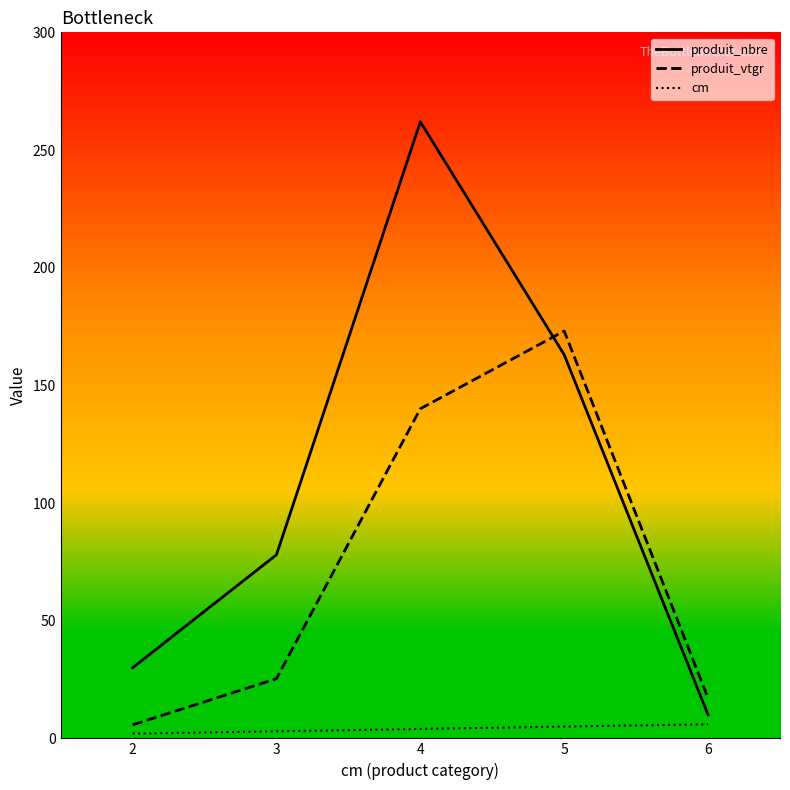

Between which two adjacent categories do produit_nbre and produit_vtgr first intersect?

4 and 5